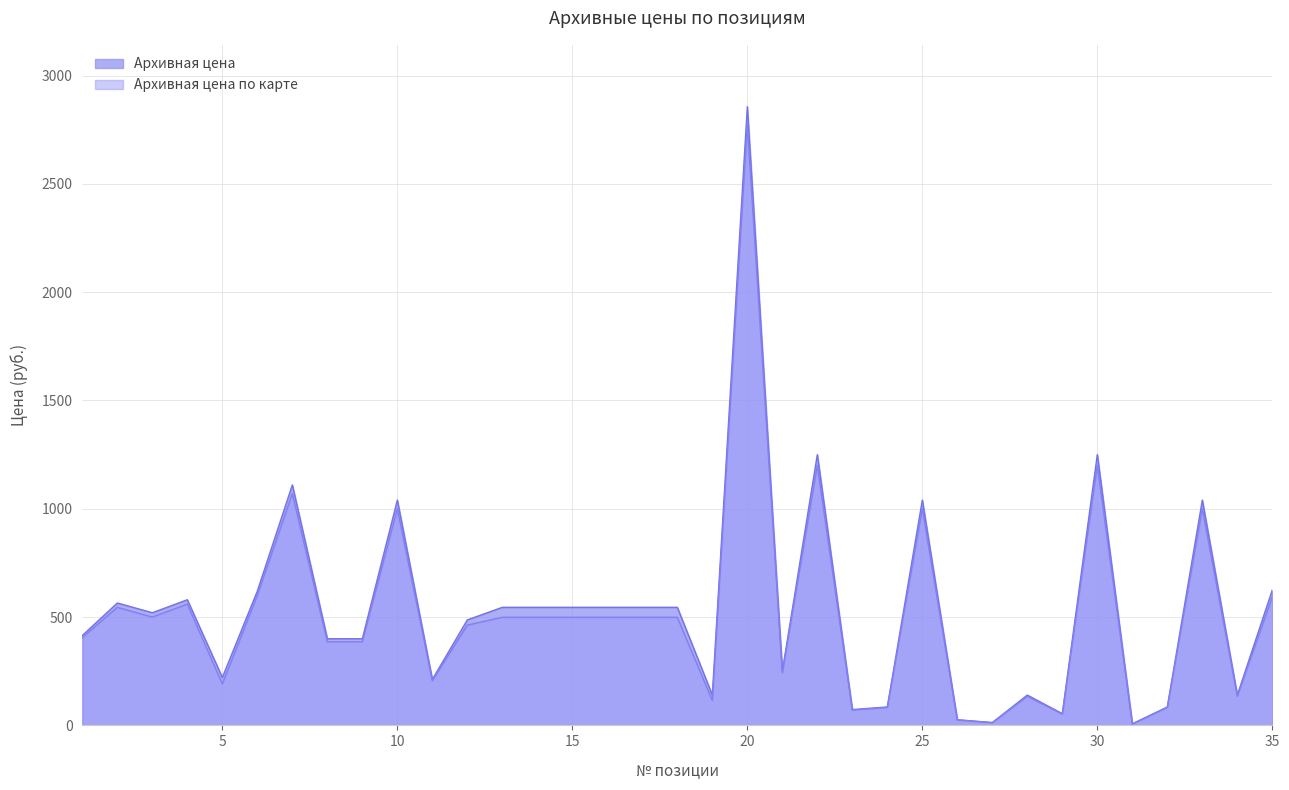

Reading left to right, transcribe all the data shown in this chart.

Архивная цена: 1=415.0	2=565.0	3=520.0	4=580.0	5=221.0	6=620.0	7=1110.0	8=400.0	9=400.0	10=1040.0	11=212.0	12=487.0	13=545.0	14=545.0	15=545.0	16=545.0	17=545.0	18=545.0	19=140.0	20=2856.0	21=250.0	22=1250.0	23=73.0	24=85.0	25=1040.0	26=26.0	27=13.0	28=140.0	29=54.0	30=1250.0	31=7.0	32=85.0	33=1040.0	34=140.0	35=625.0
Архивная цена по карте: 1=405.0	2=545.0	3=500.0	4=560.0	5=191.0	6=600.0	7=1070.0	8=386.0	9=386.0	10=1000.0	11=206.0	12=463.0	13=499.0	14=499.0	15=499.0	16=499.0	17=499.0	18=499.0	19=115.0	20=2772.0	21=243.0	22=1200.0	23=70.8	24=83.0	25=1000.0	26=25.2	27=12.6	28=134.0	29=52.4	30=1200.0	31=6.8	32=83.0	33=1000.0	34=134.0	35=593.0